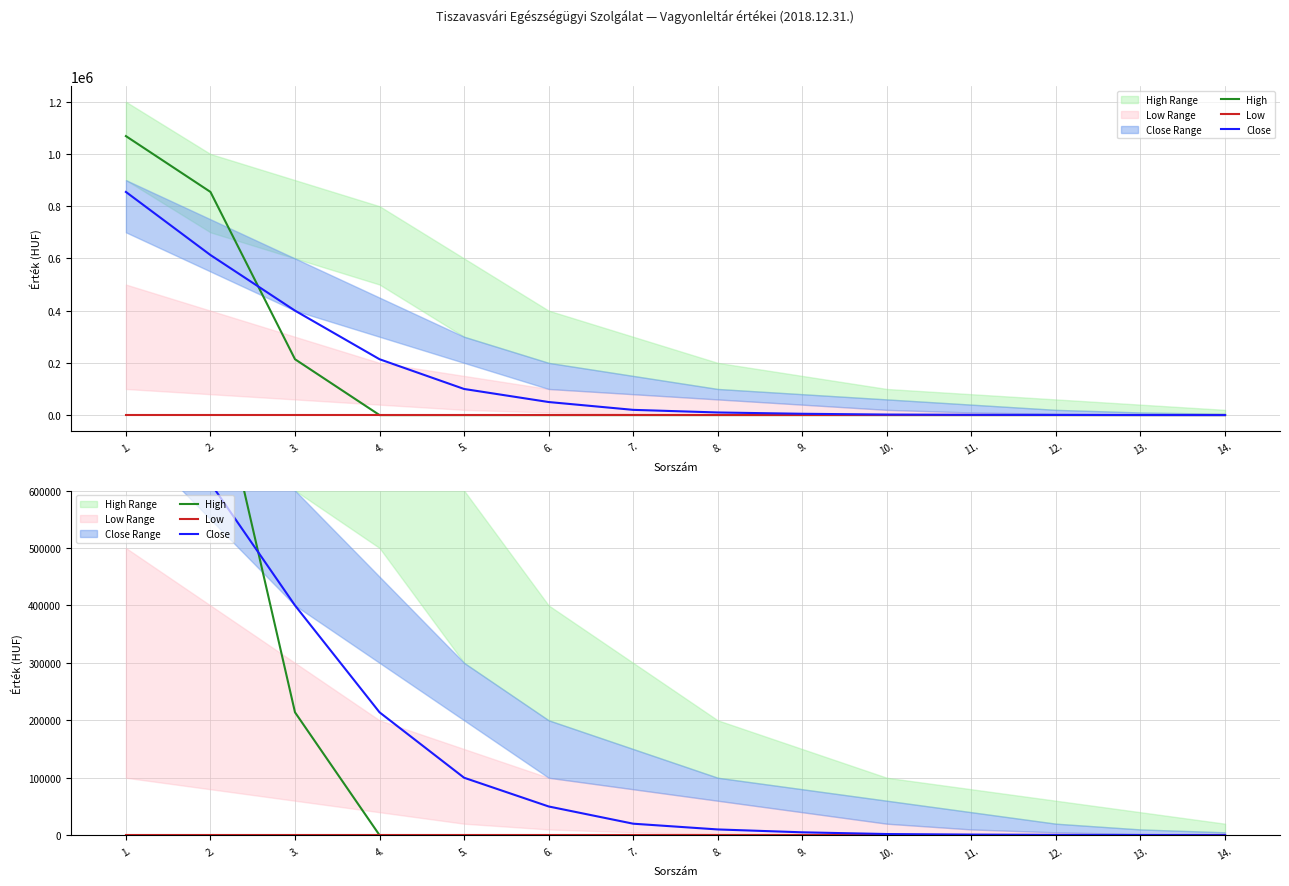

What is the total value across all series at 4.?

213888